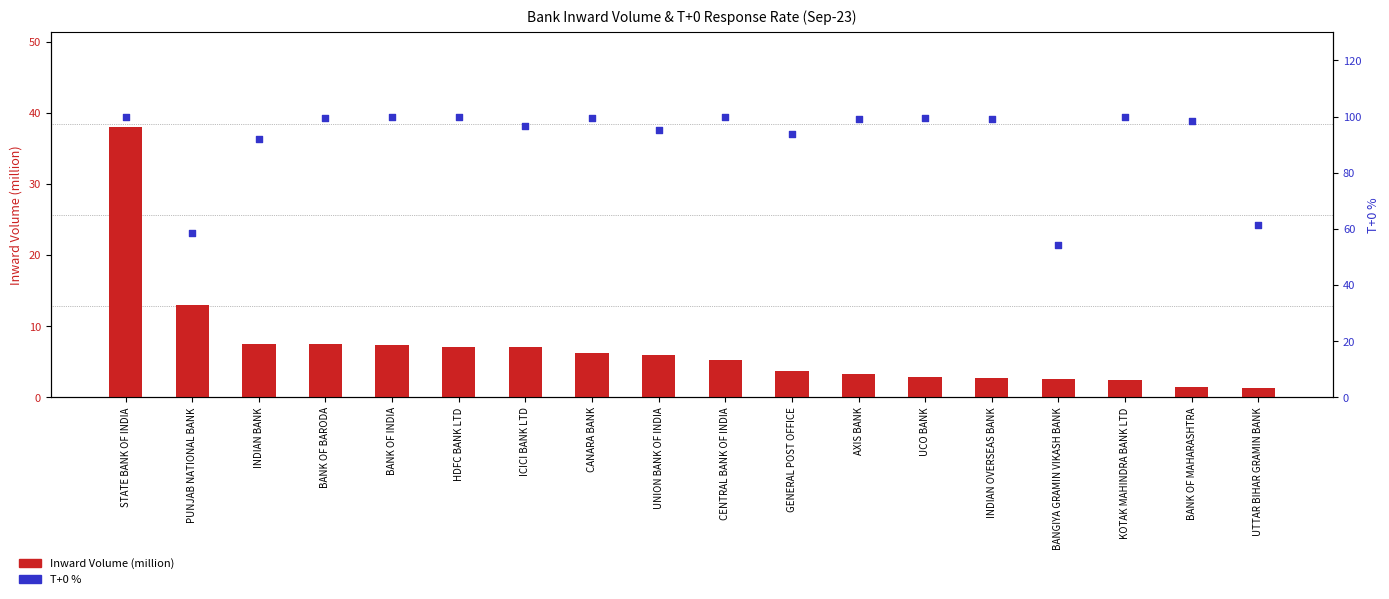

Which series reaches the maximum Y coordinate?

T+0 %